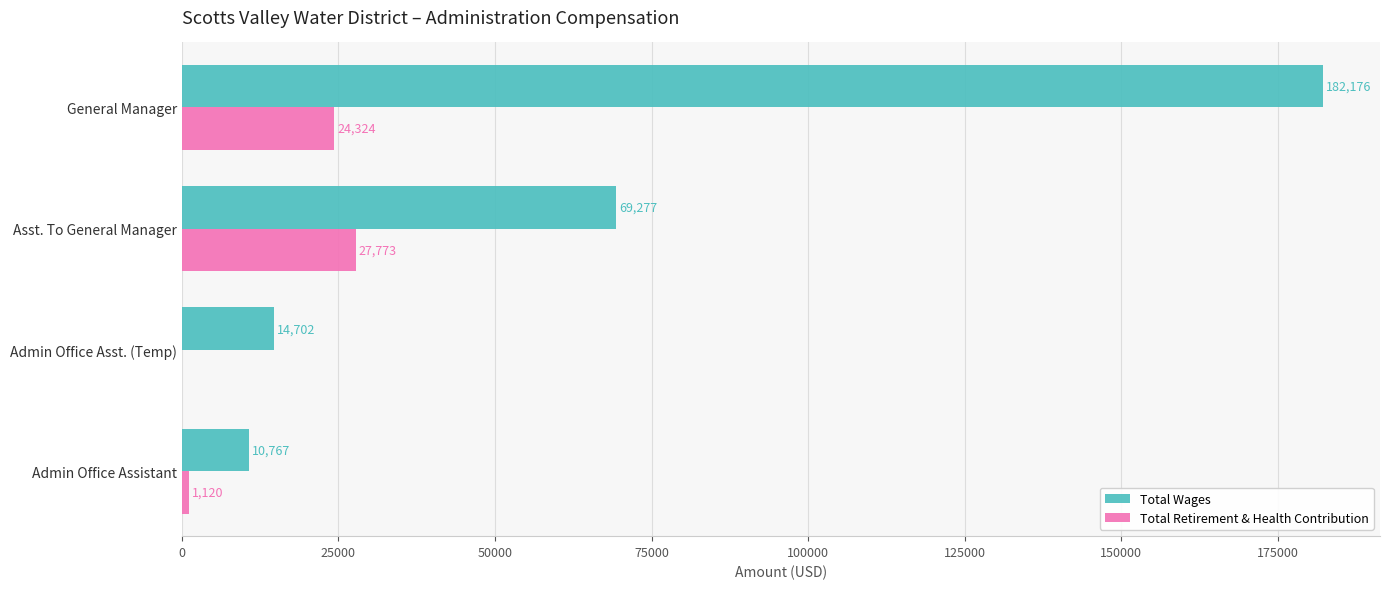

Is the value of Total Retirement & Health Contribution at Asst. To General Manager greater than the value of Total Wages at Asst. To General Manager?

No